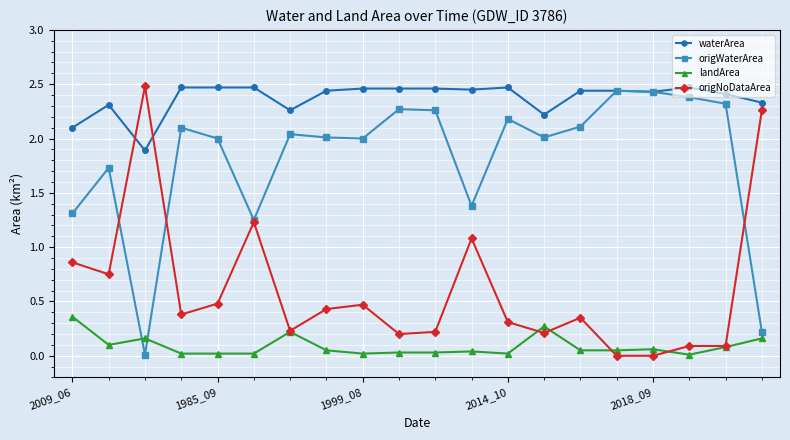

Count the waterArea values in the range 2 to 3.

19